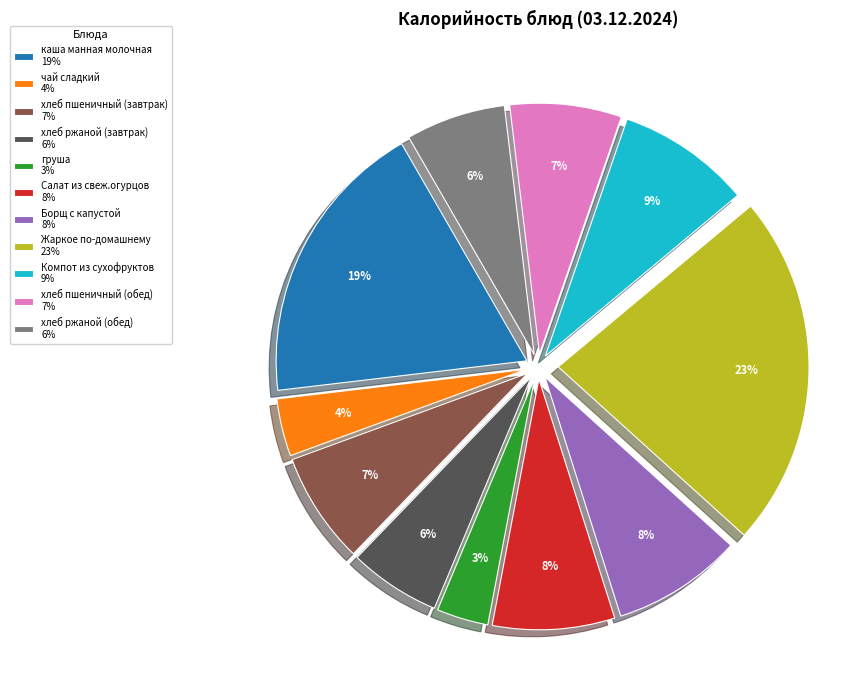

True or false: Борщ с капустой accounts for 8% of the total.

True